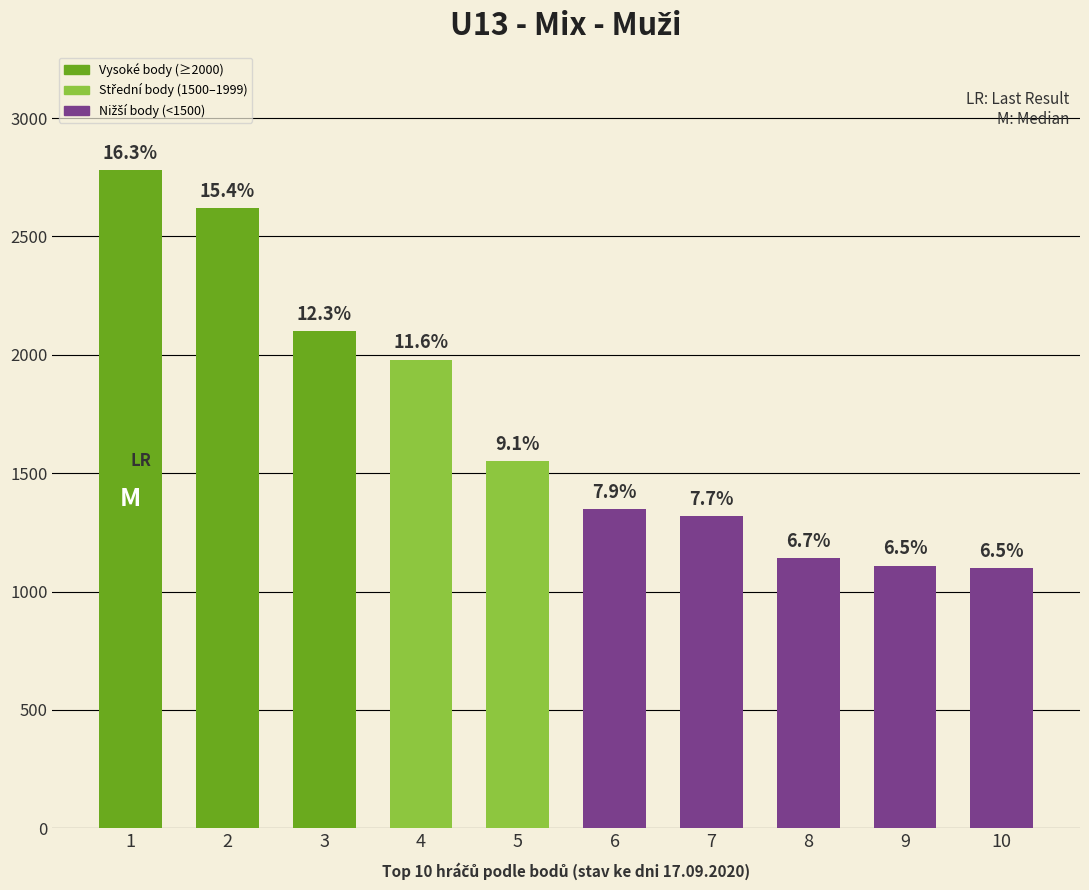

How many bars are there in total?

10